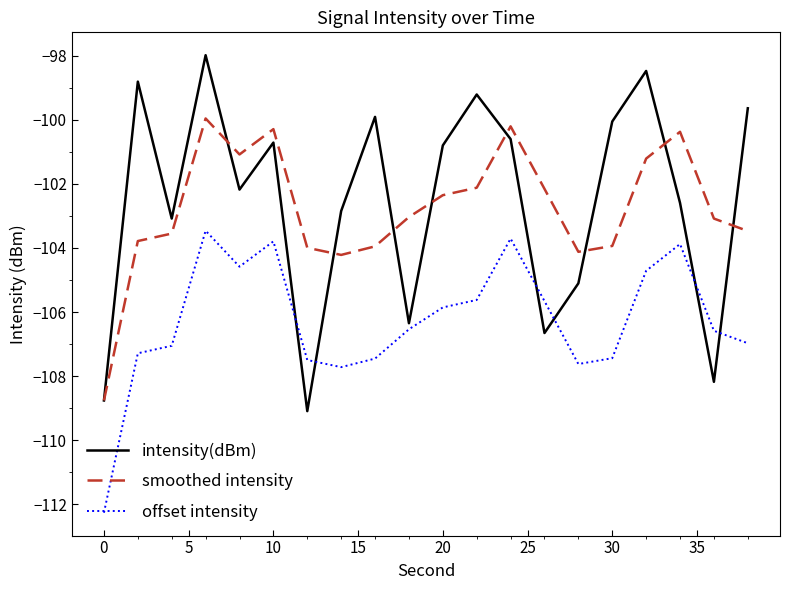

Which series has the largest range (max minus min)?

intensity(dBm)